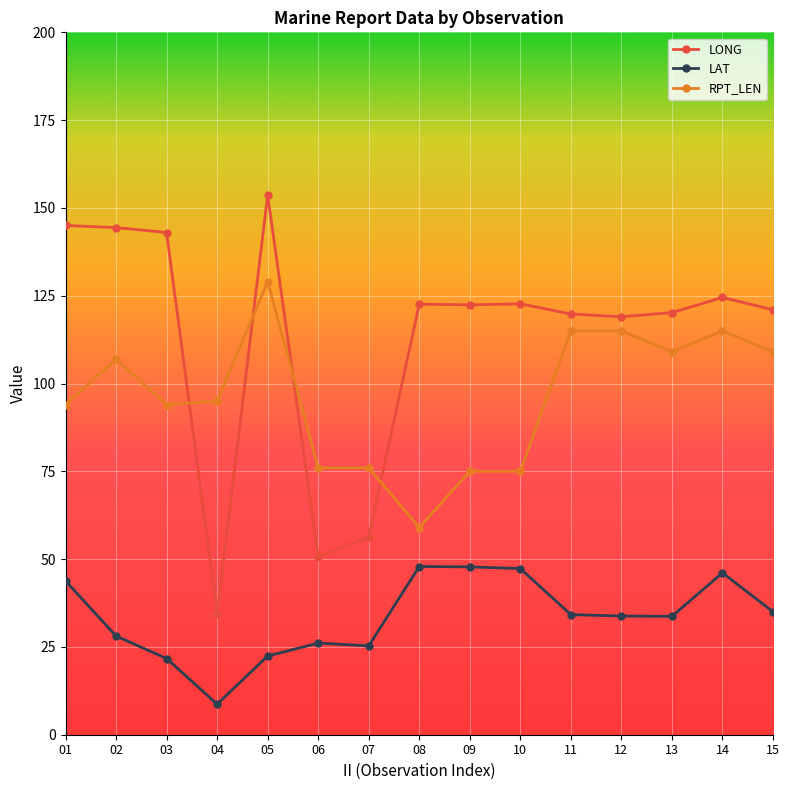

Does the chart have visible grid lines?

Yes